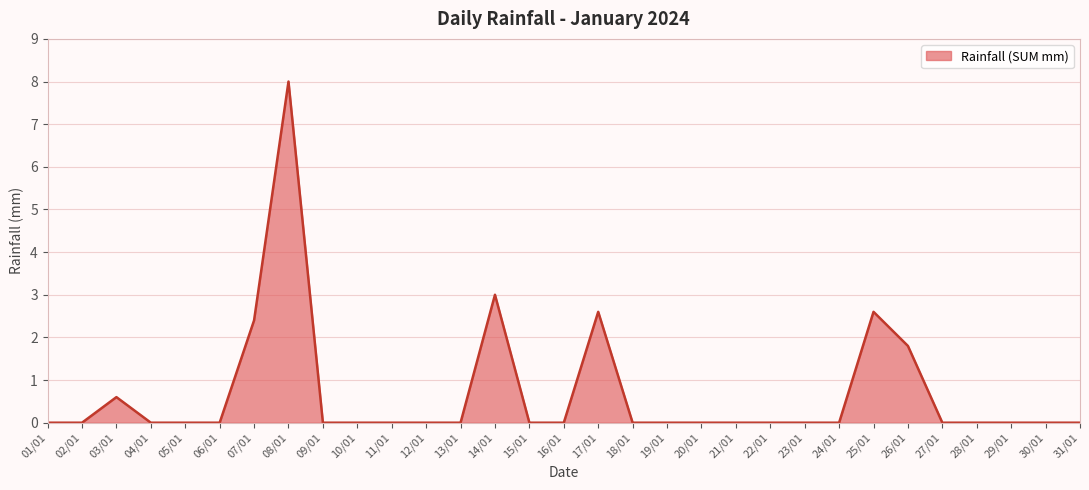

What position from the right is 06/01?

26